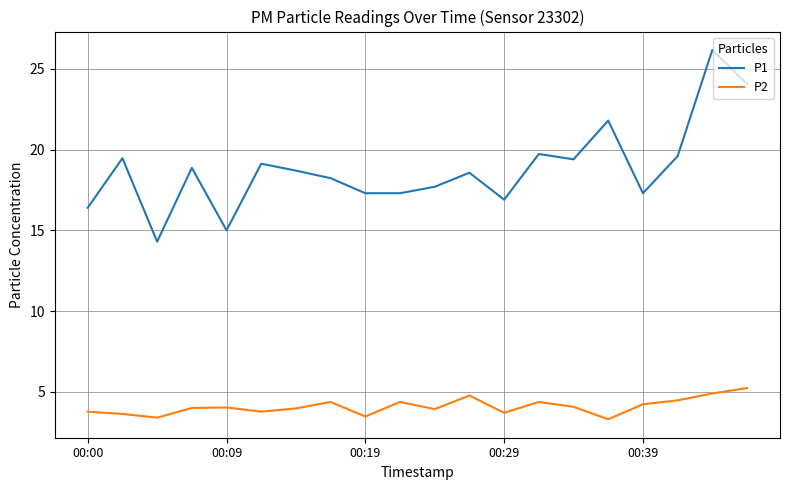

How many distinct data groups are displayed?

2